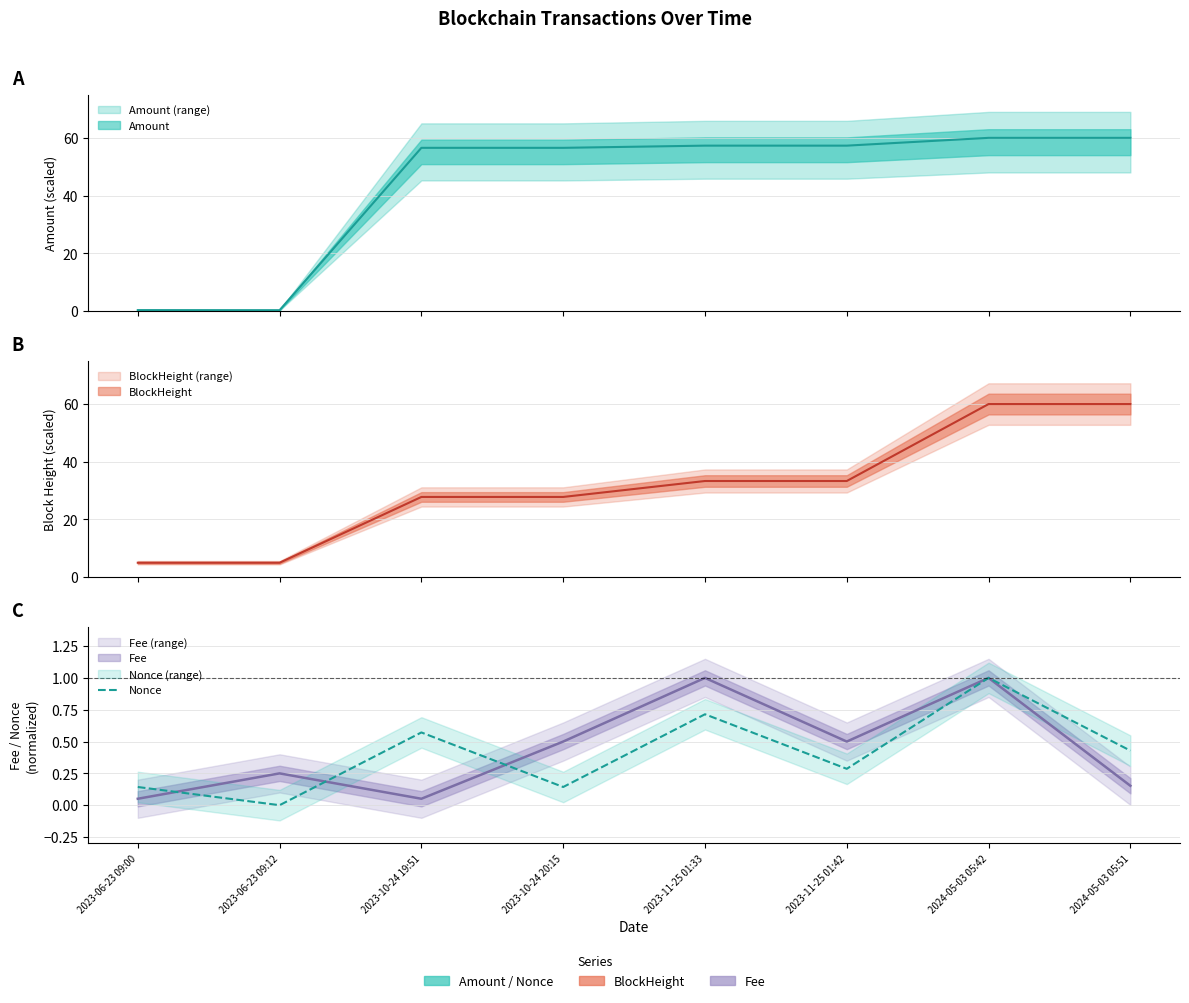

Count the values in the range 0 to 1.

8